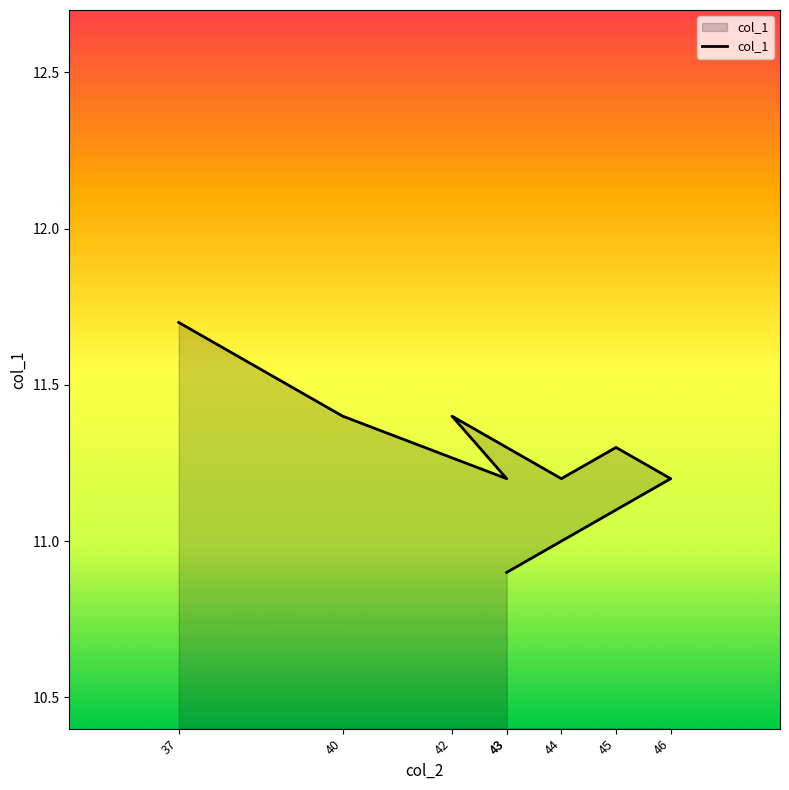

What is the average value?

11.3